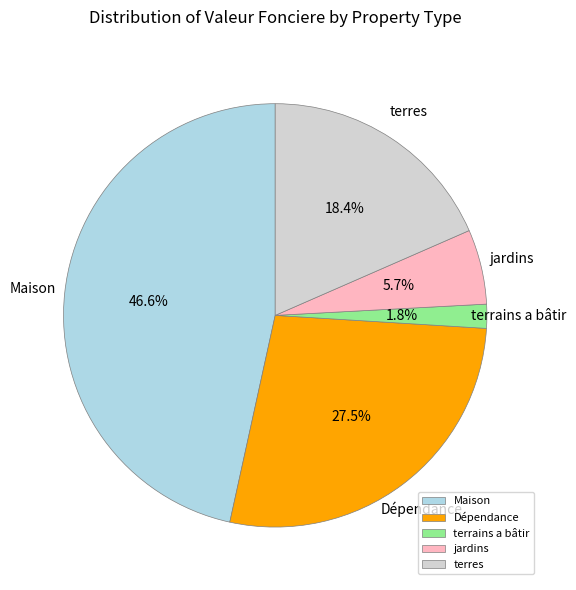

Which category has the smallest portion of the pie?

terrains a bâtir